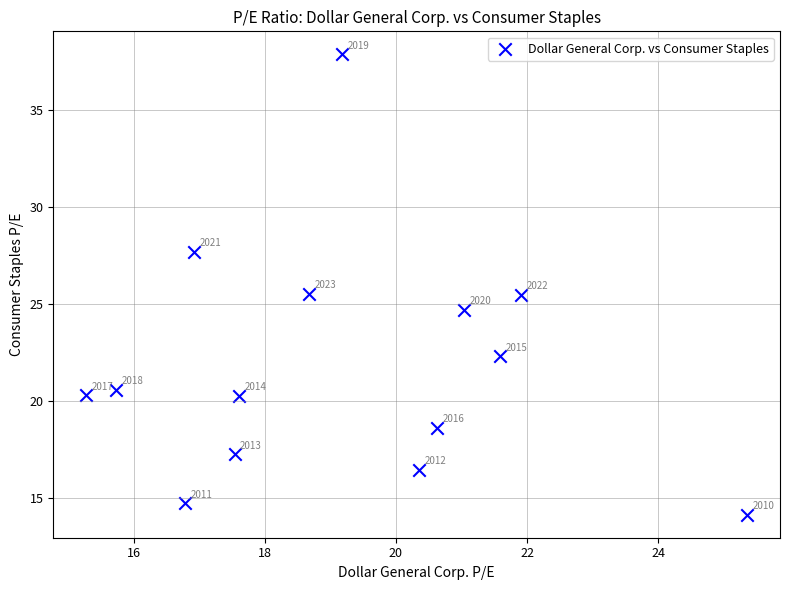

What Y value in the scatter plot is closest to 26?

25.5